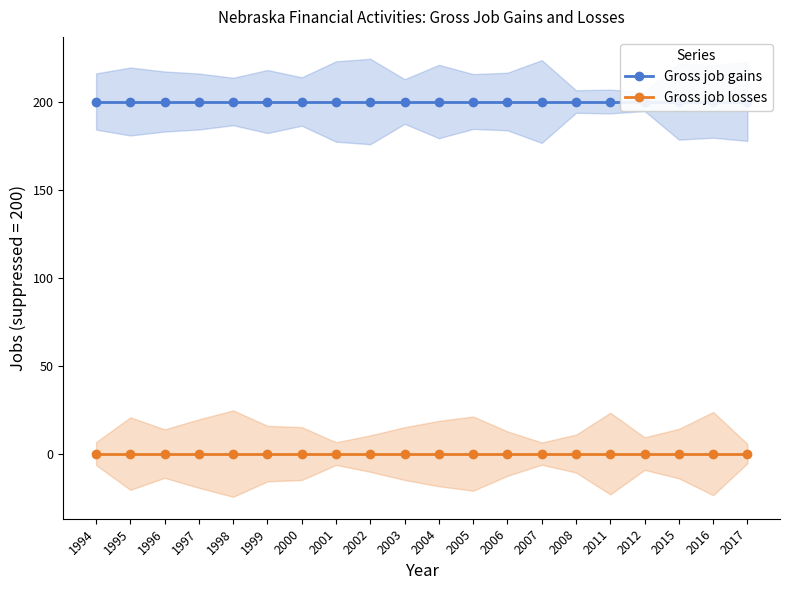

True or false: Gross job losses has more than 0 points higher than both neighbors.

False